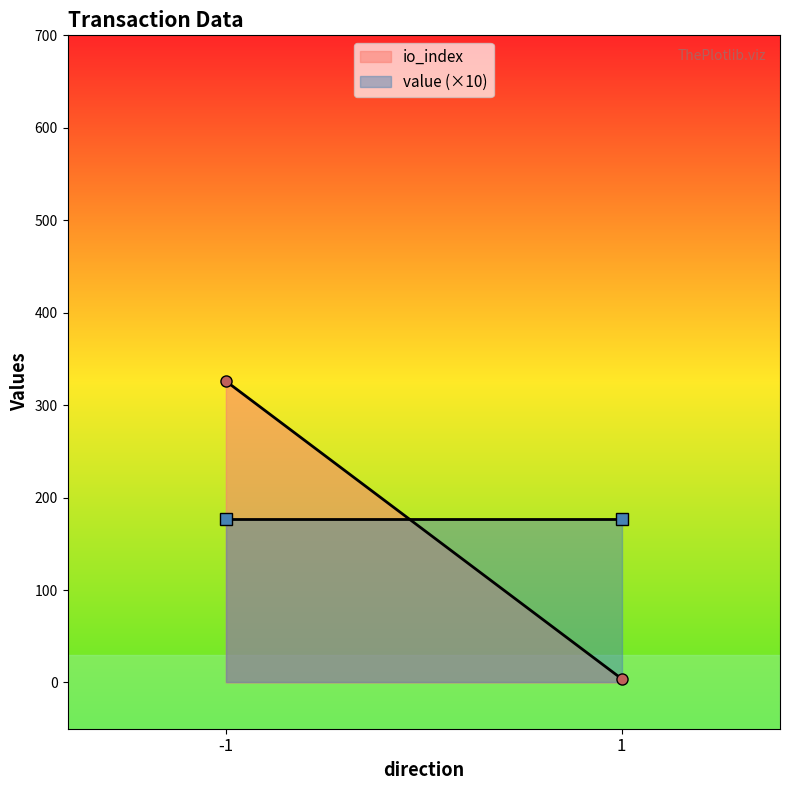

What is the sum of all io_index values?

330.0